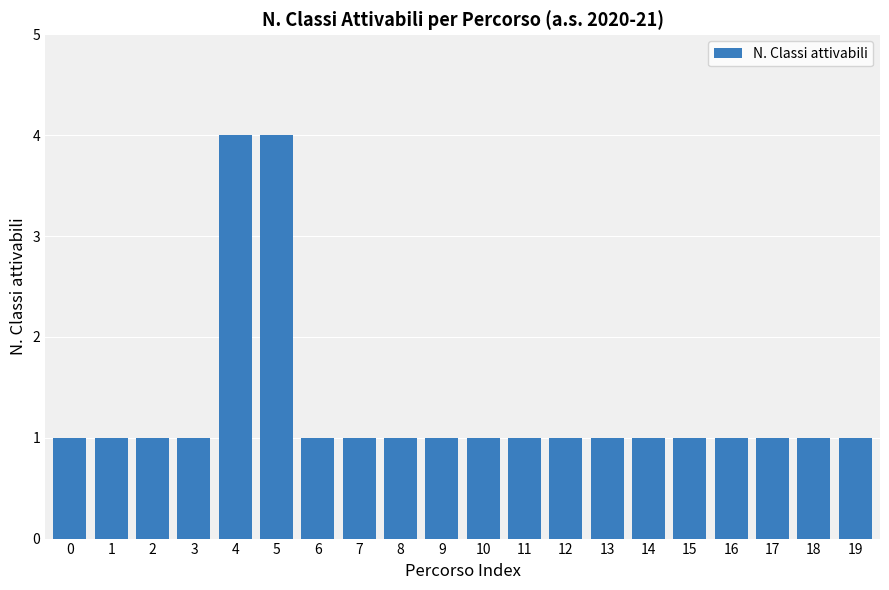

Reading left to right, extract all data points from this chart.

1	1	1	1	4	4	1	1	1	1	1	1	1	1	1	1	1	1	1	1